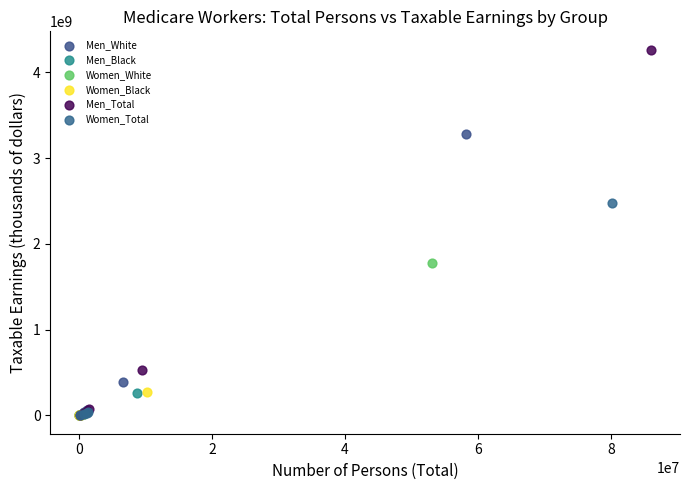

Which series contains the highest Y value?

Men_Total